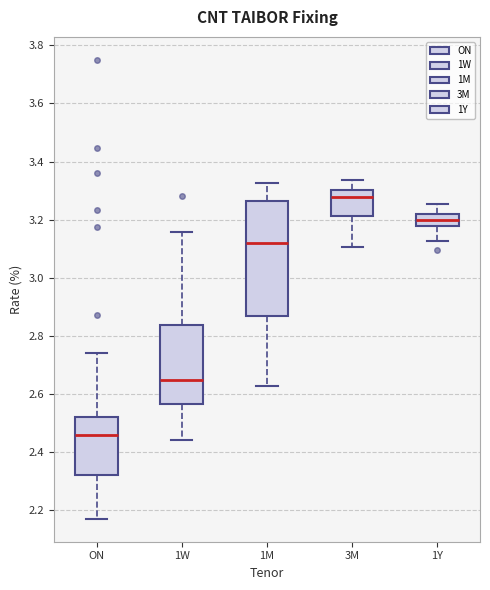

Reading left to right, read every box against the y-axis: the position of its median line, the range the box covers, and the ends of its whiskers. The values are not printed on the chart, so give them approximately, as read against the axis.

ON: median 2.46, box 2.32 to 2.52, whiskers 2.18 to 2.74
1W: median 2.64, box 2.56 to 2.84, whiskers 2.44 to 3.16
1M: median 3.12, box 2.86 to 3.26, whiskers 2.62 to 3.32
3M: median 3.28, box 3.22 to 3.30, whiskers 3.10 to 3.34
1Y: median 3.20, box 3.18 to 3.22, whiskers 3.12 to 3.26